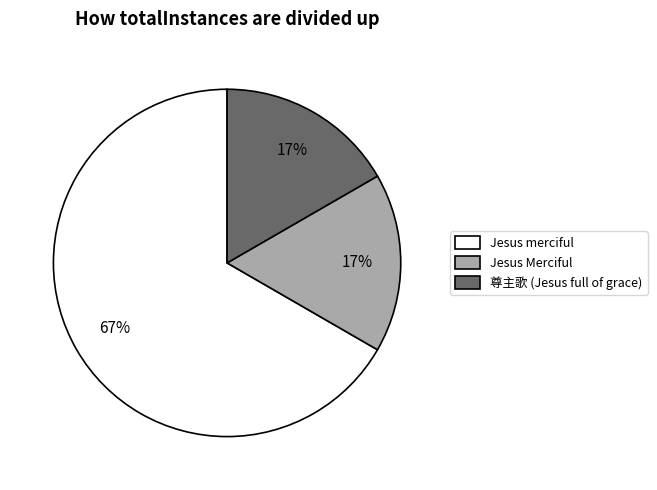

Between Jesus merciful and Jesus Merciful, which is larger?

Jesus merciful